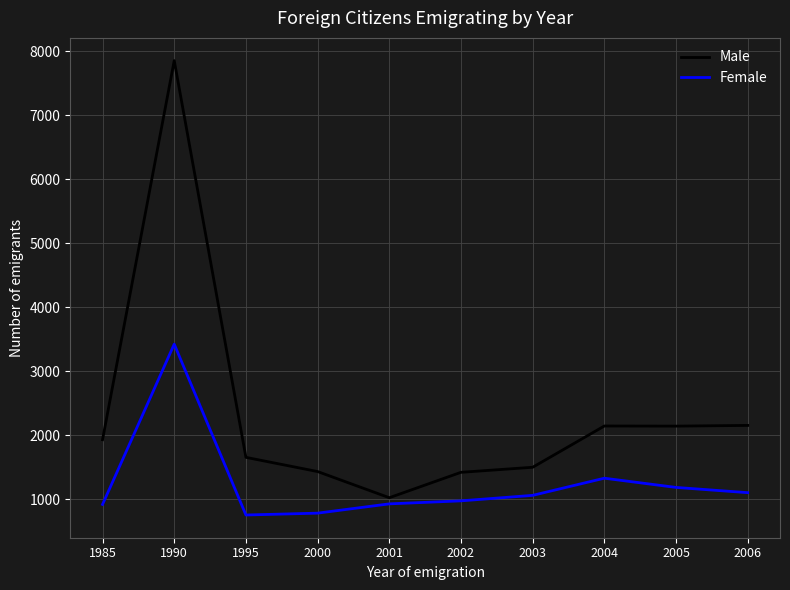

What is the difference between the maximum and minimum values in the Female series?

2670